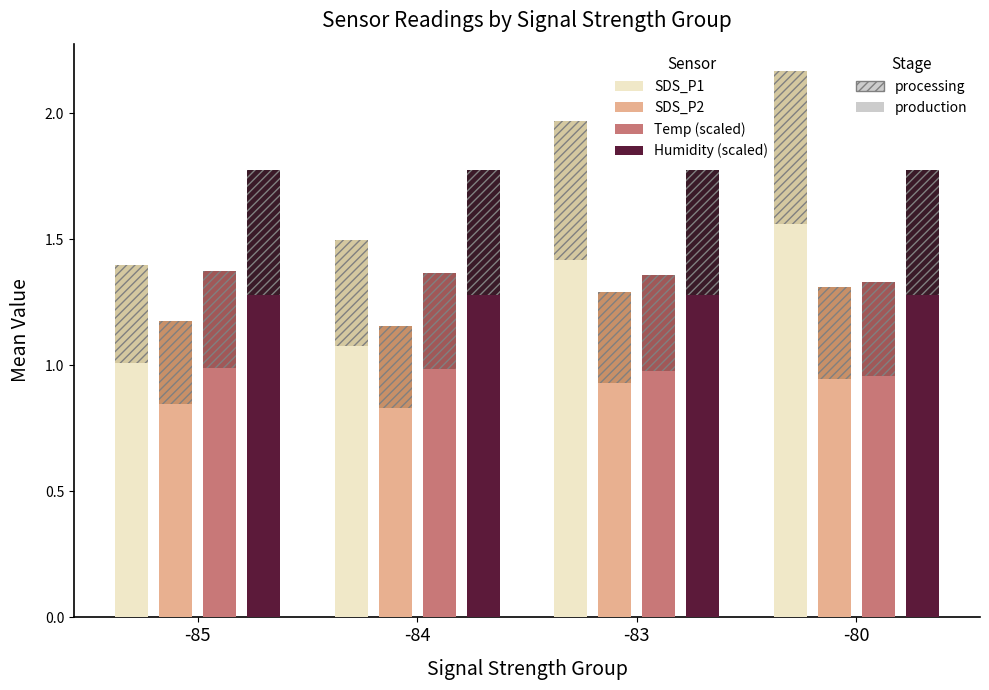

Are the bars grouped side by side (vs. stacked)?

Yes